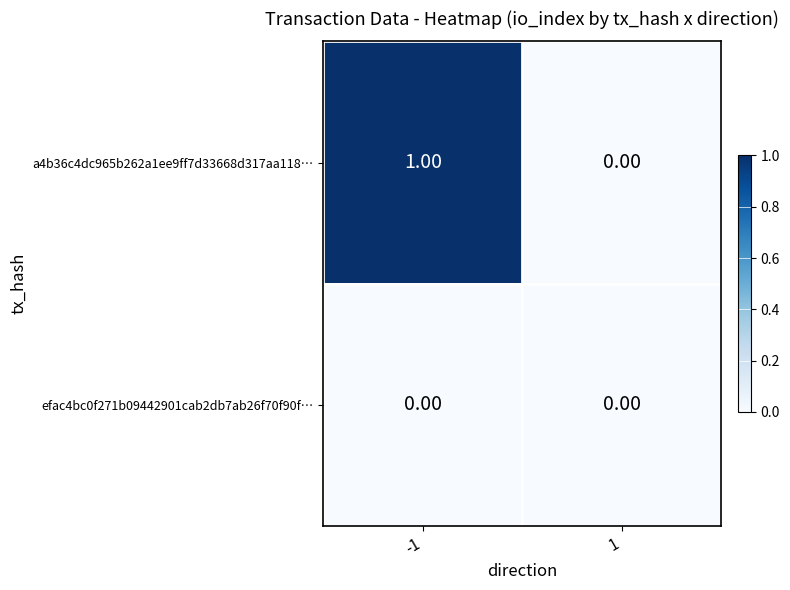

Rank the categories by a4b36c4dc965b262a1ee9ff7d33668d317aa118… value from highest to lowest.

-1, 1